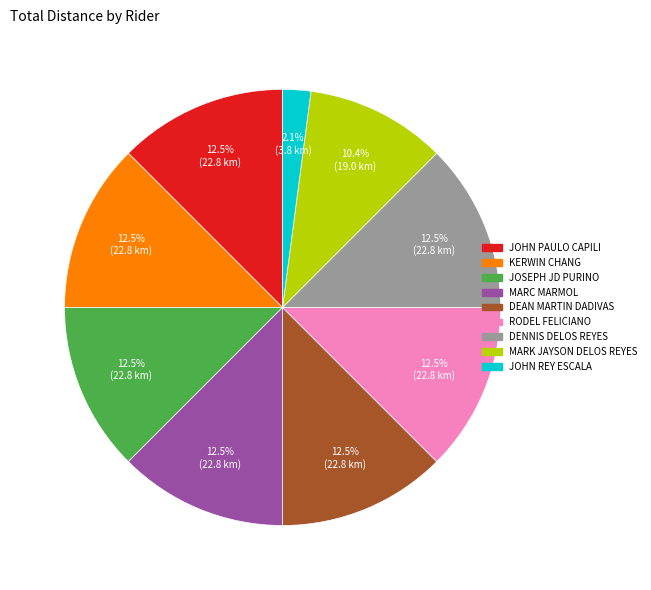

Count the number of slices in the pie.

9